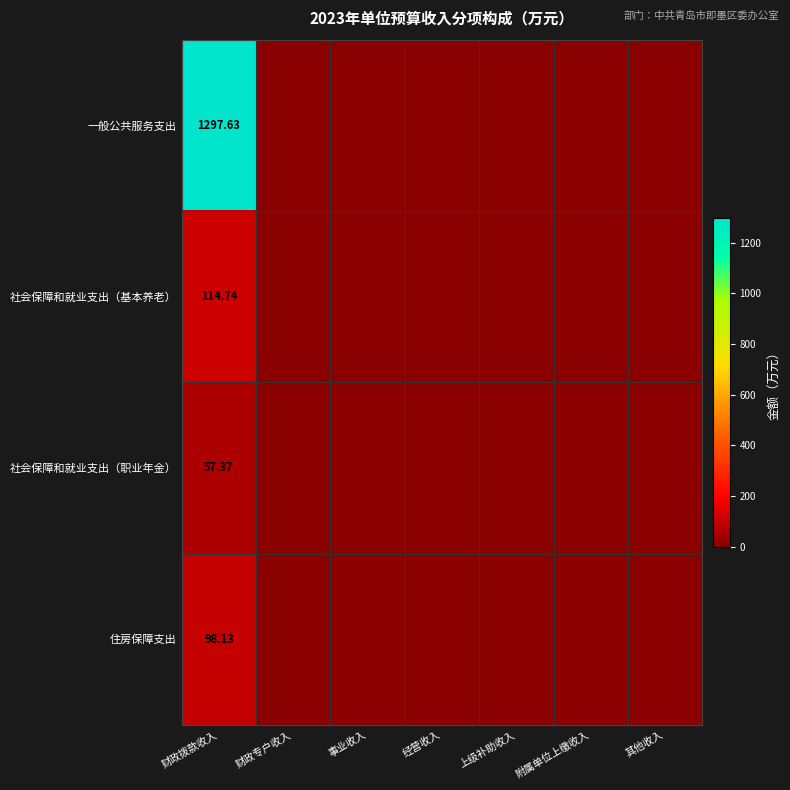

Which has a higher value, 经营收入 or 财政专户收入?

经营收入